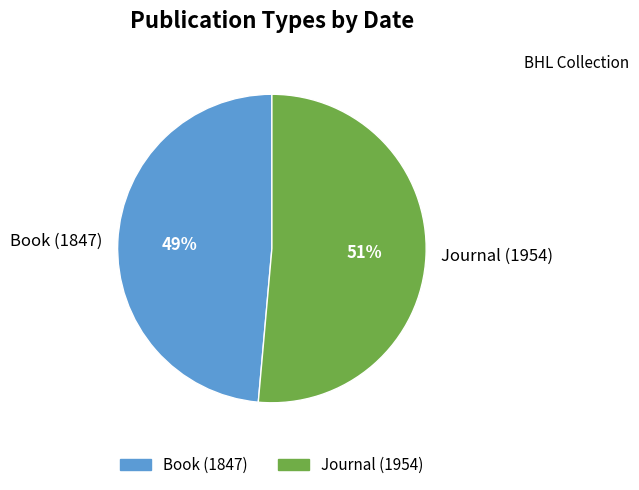

True or false: Journal (1954) accounts for 51% of the total.

True